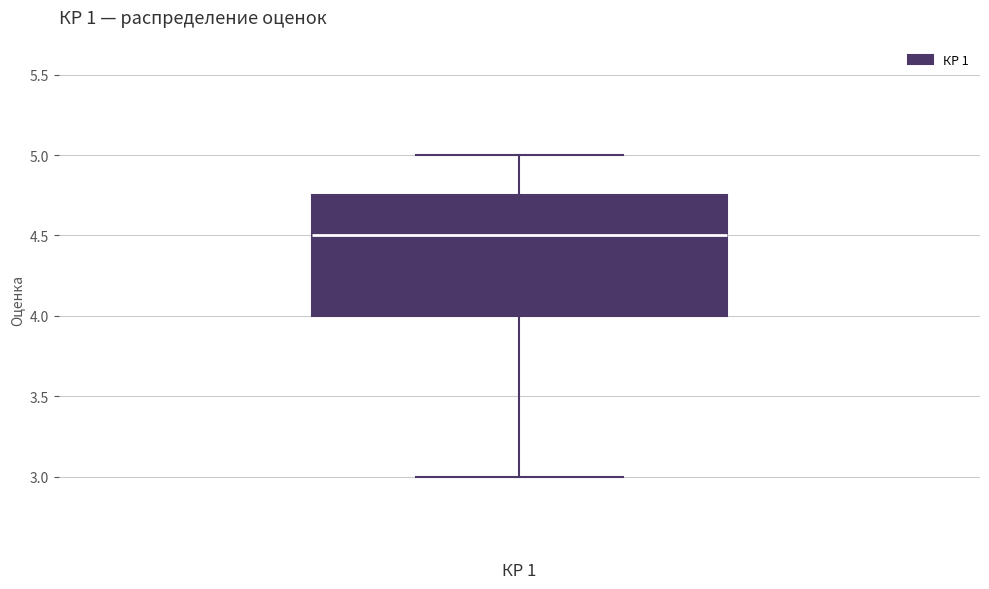

Read this box plot against the y-axis: the position of the median line, the range covered by the box, and the ends of both whiskers. The values are not printed on the chart, so give them approximately, as read against the axis.

median 4.50, box 4.00 to 4.75, whiskers 3.00 to 5.00